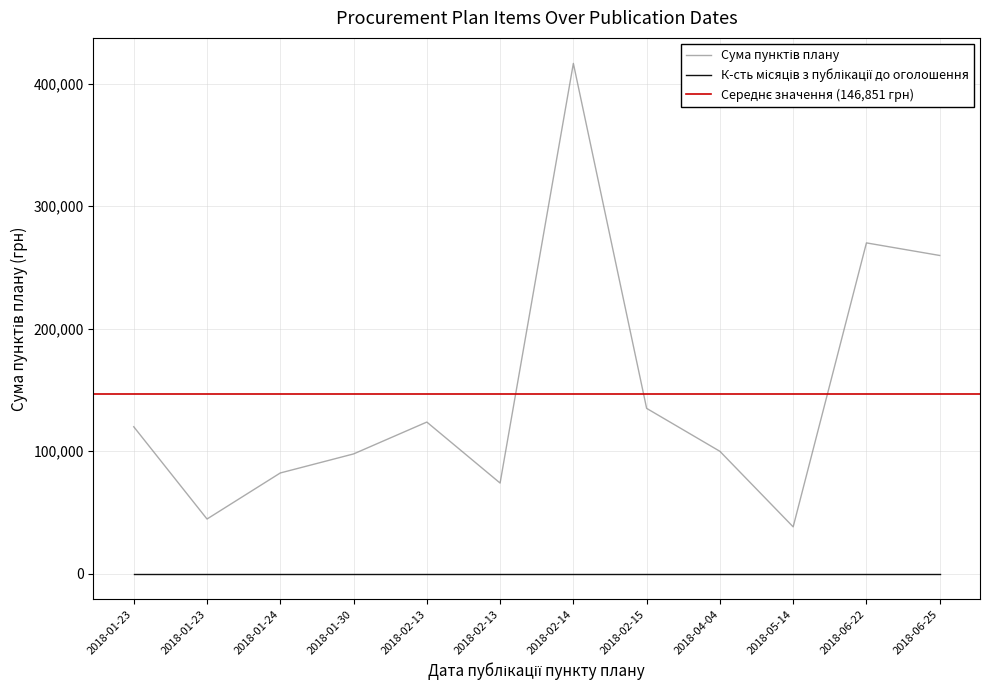

At which category does the data reach its first local valley?

2018-01-23